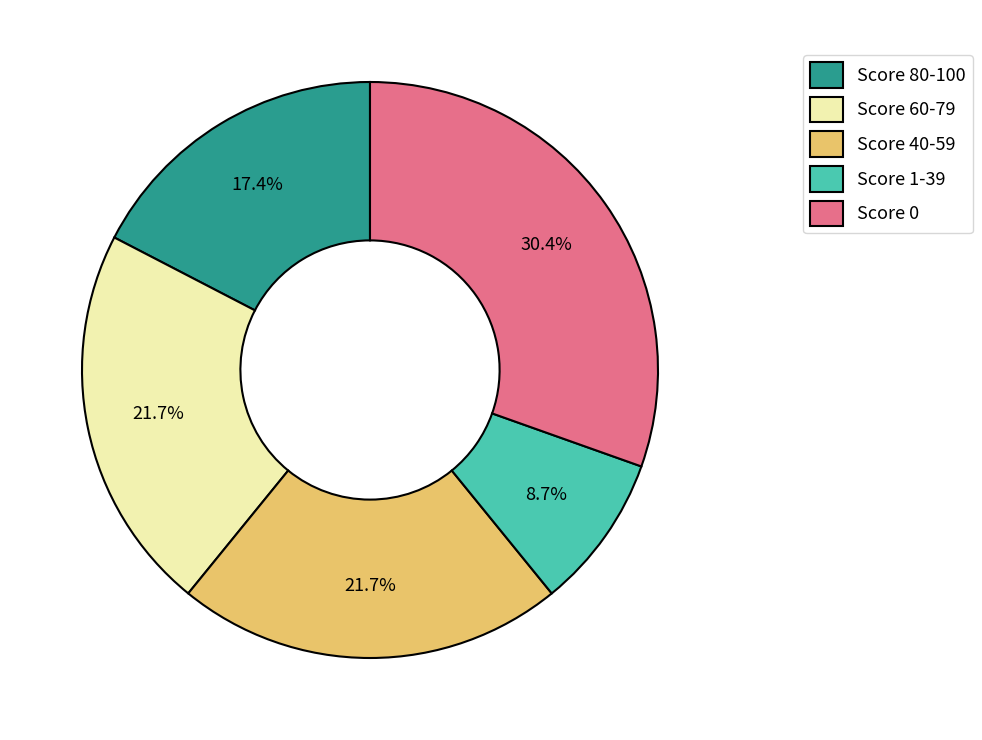

What is the smallest slice in the pie chart?

Score 1-39